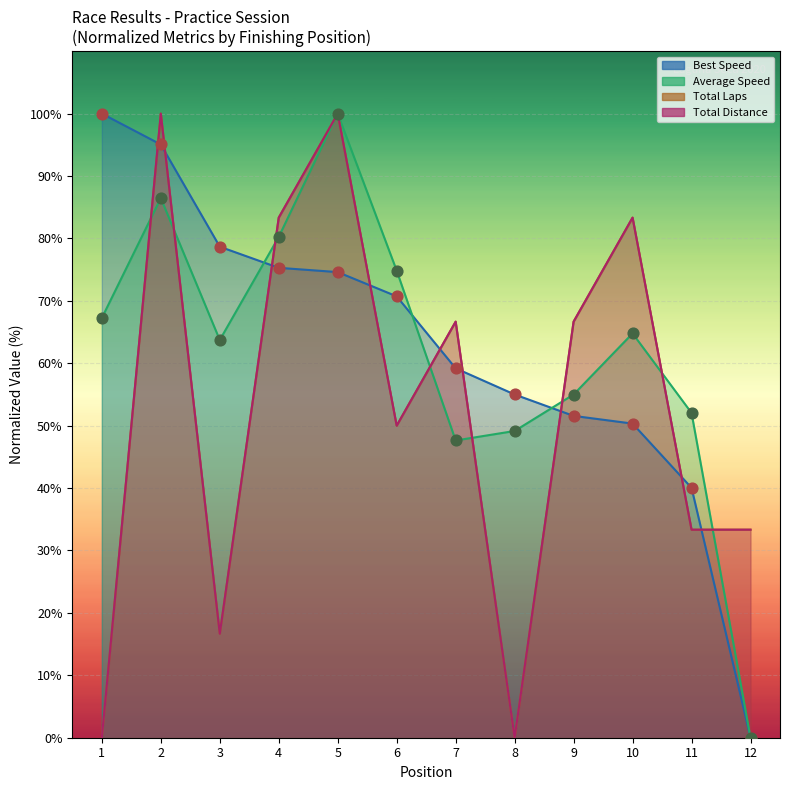

Which series reaches the minimum Y coordinate?

Total Laps